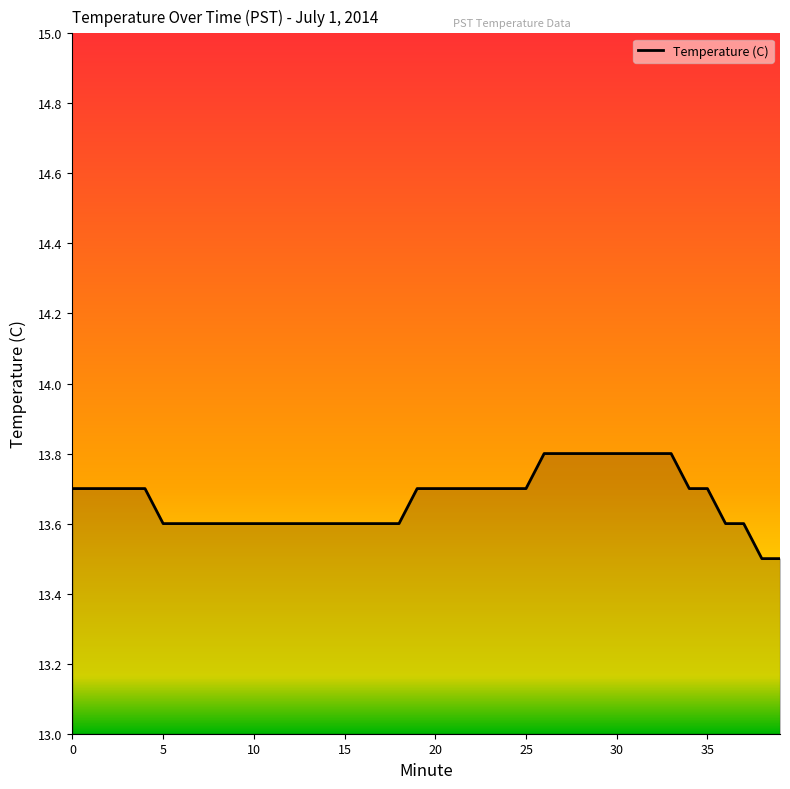

What is the greatest value displayed?

13.8